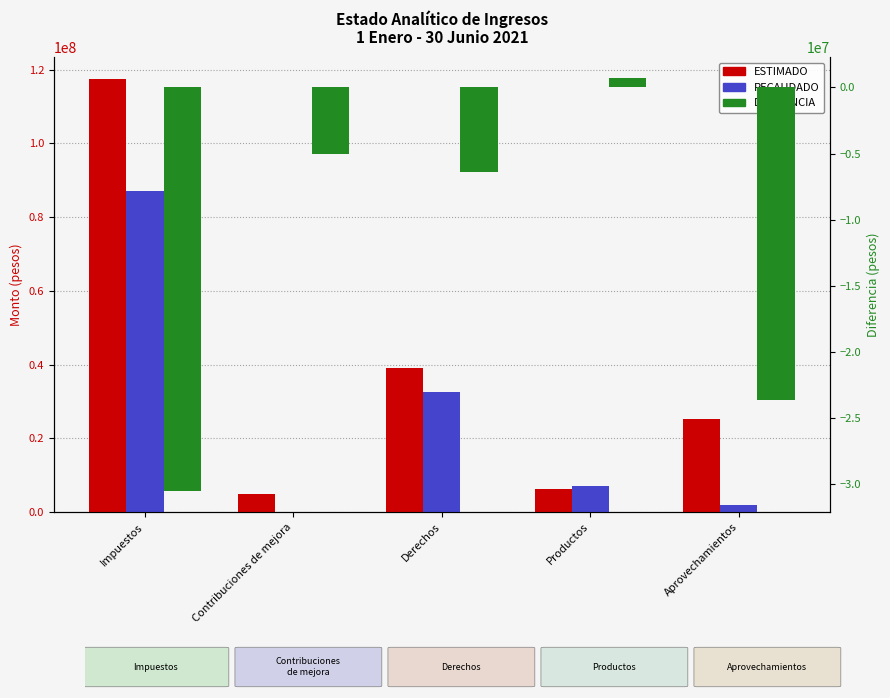

Which series has the largest range (max minus min)?

ESTIMADO